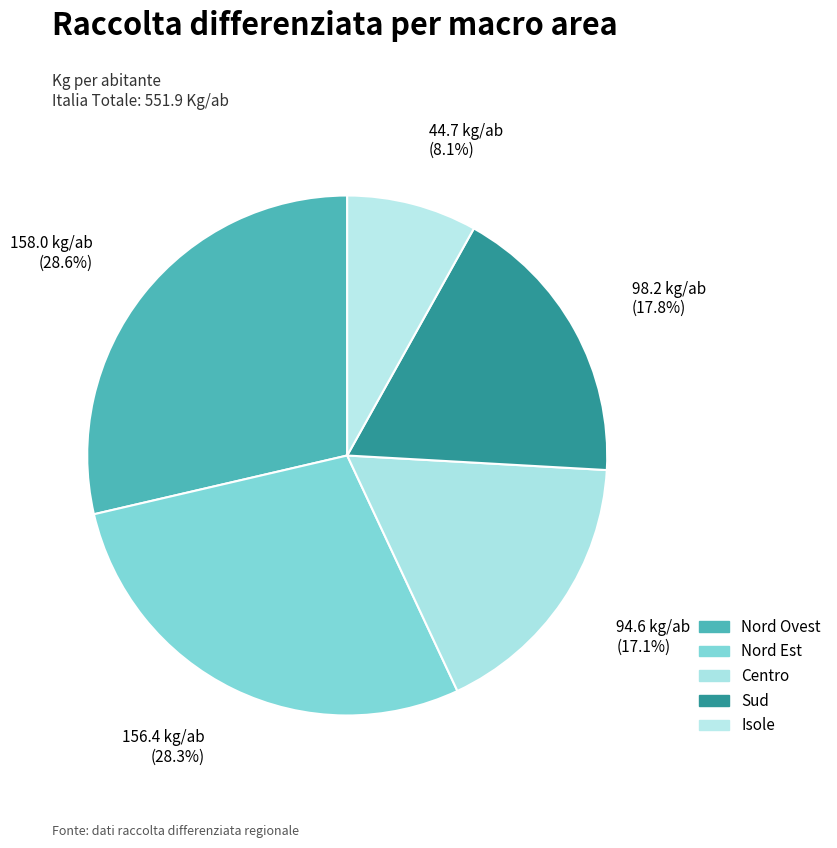

Is Nord Est the majority of the pie?

No